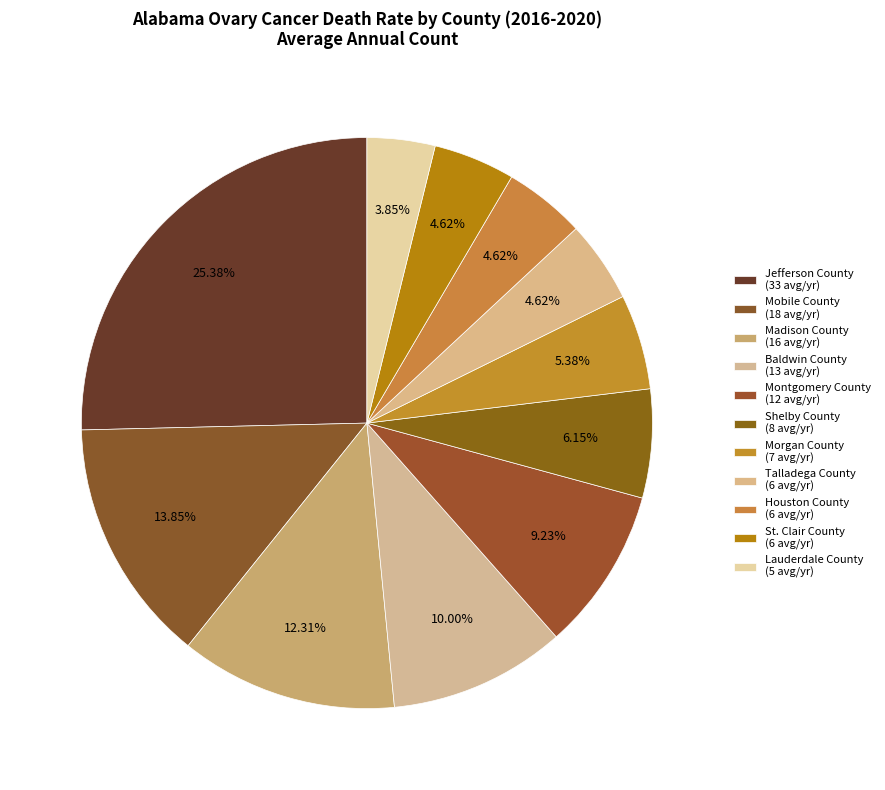

Count the number of slices in the pie.

11